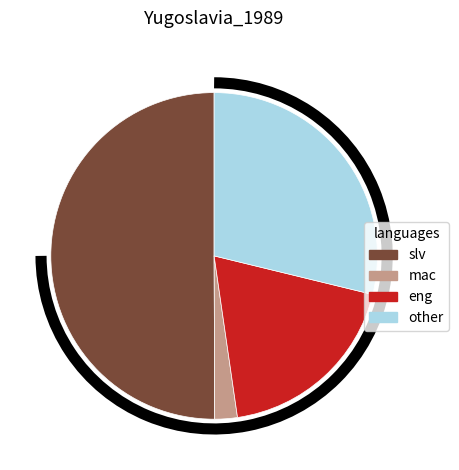

Rank the categories by value from highest to lowest.

slv, other, eng, mac